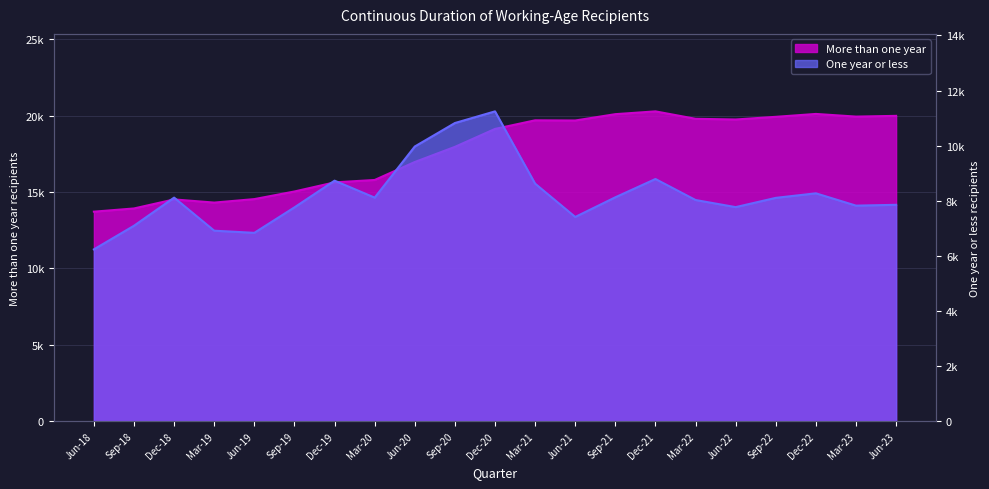

What is the sum of the More than one year values at Jun-22 and Dec-20?

38868